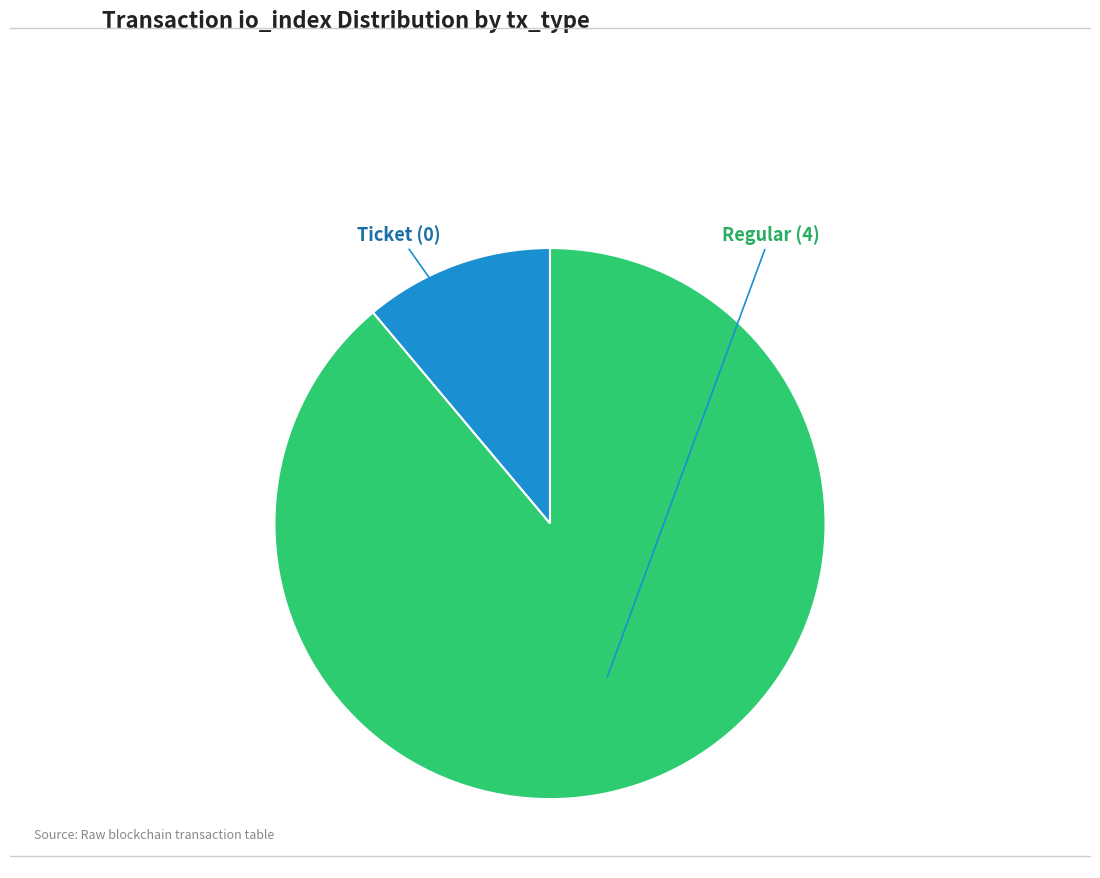

Does any single category account for the majority?

Yes